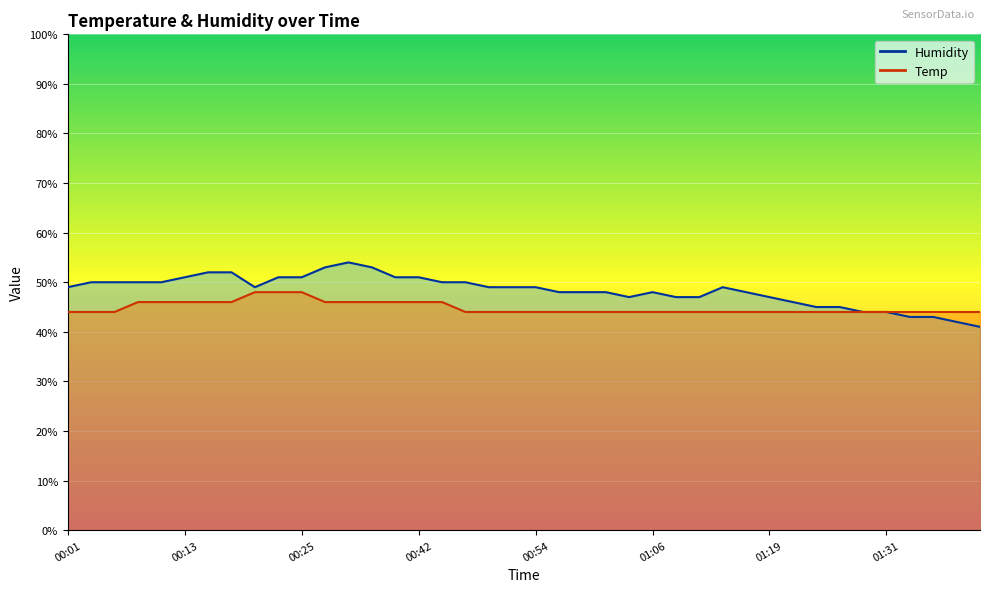

What are all the series names shown in the legend?

Humidity, Temp